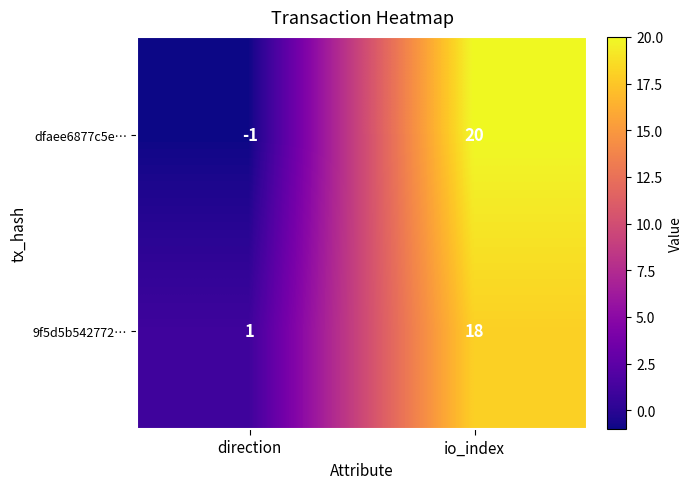

Count the number of data series in this chart.

2